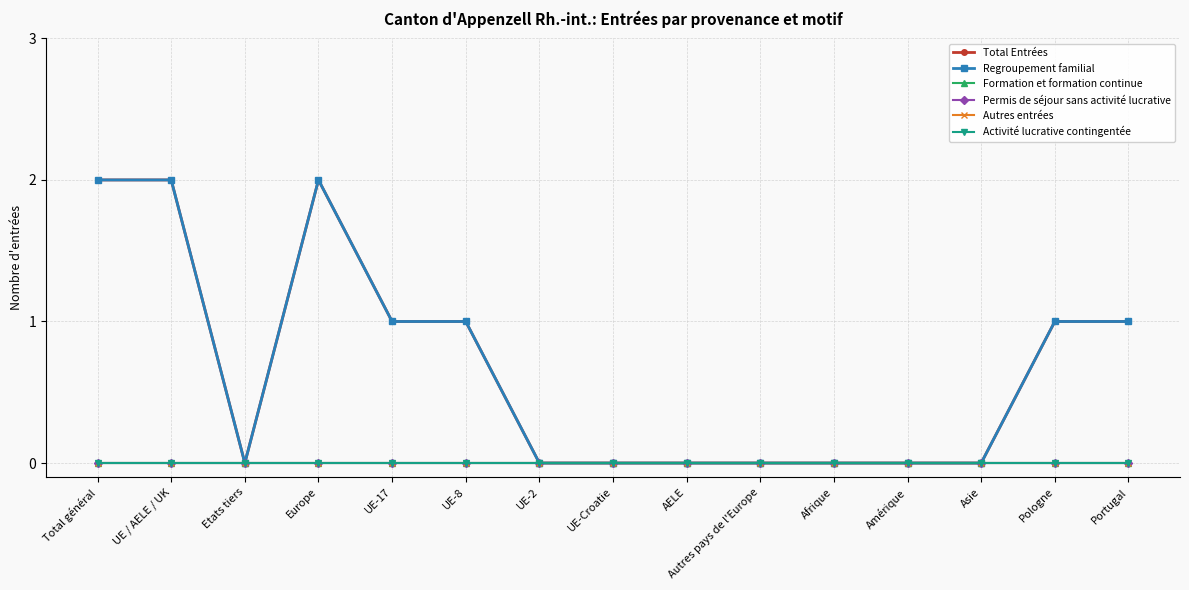

How many lines are shown in the chart?

6